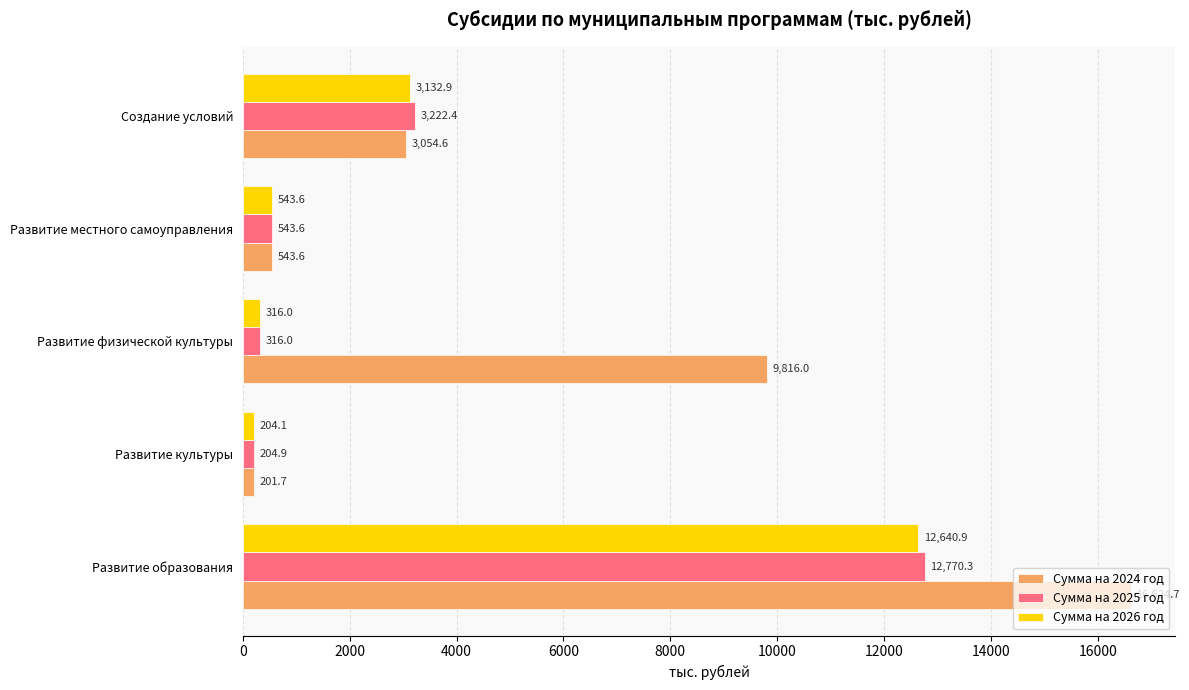

What is the minimum value for Сумма на 2025 год?

204.9